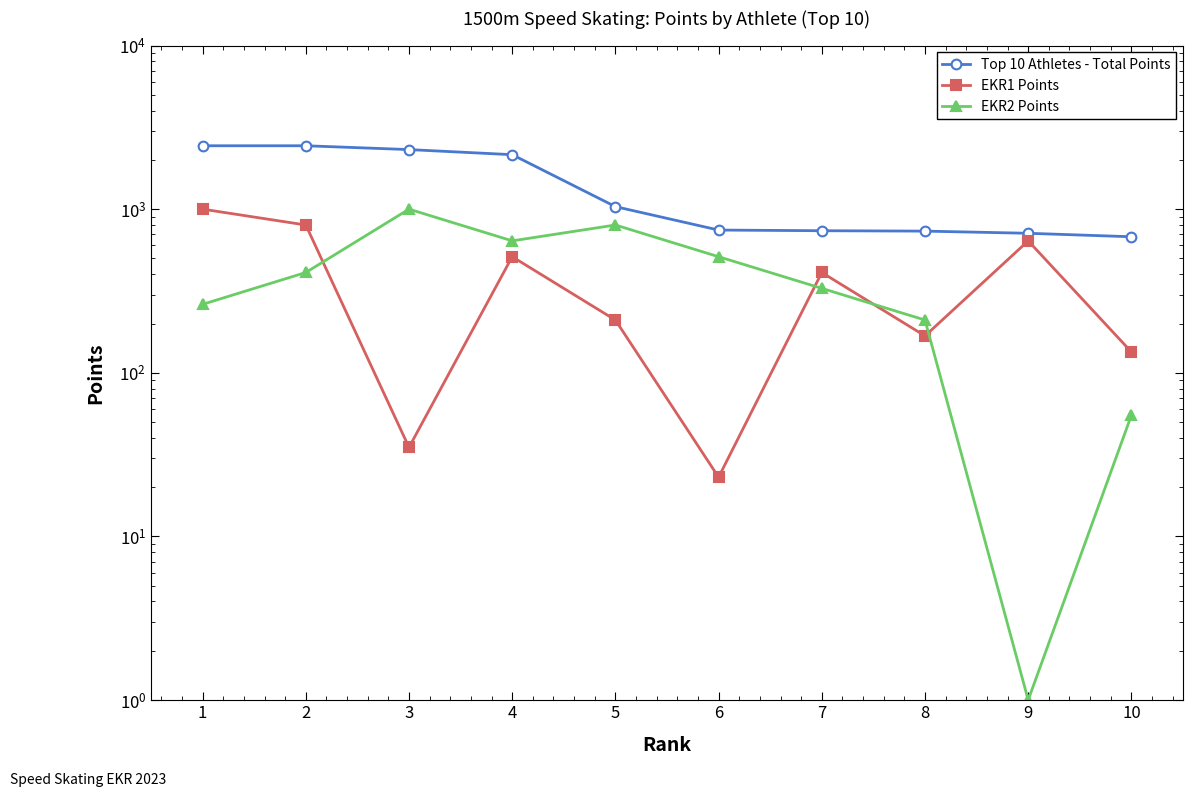

Where is EKR2 Points nearest to the value 500?

6